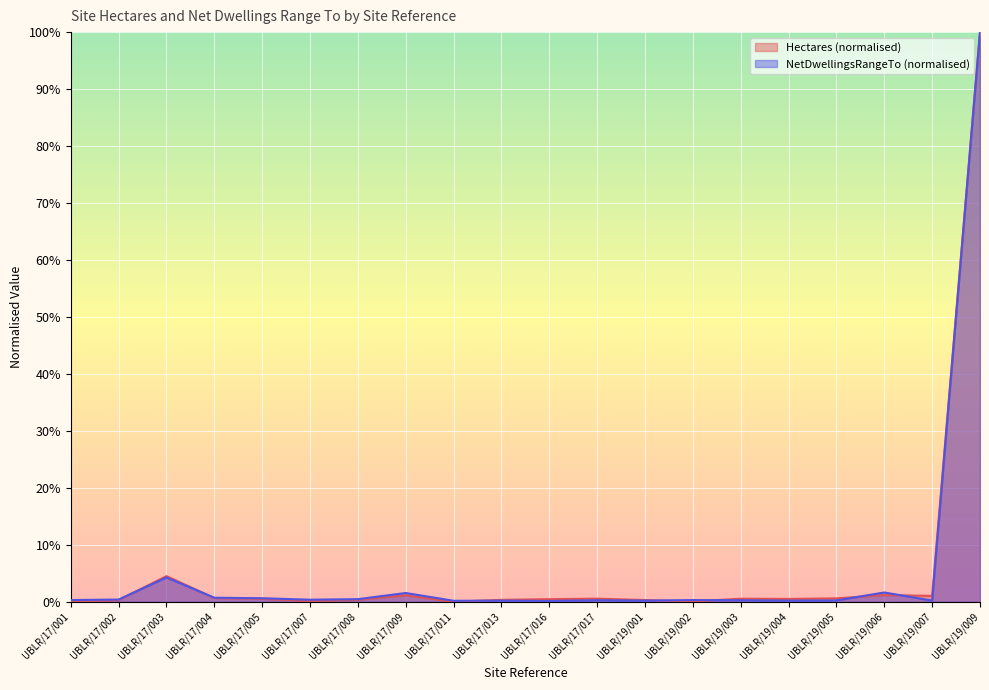

Reading left to right, extract all data points from this chart.

Hectares: 0.0	0.0	0.0	0.0	0.0	0.0	0.0	0.0	0.0	0.0	0.0	0.0	0.0	0.0	0.0	0.0	0.0	0.0	0.0	1.0
NetDwellingsRangeTo: 0.0	0.0	0.0	0.0	0.0	0.0	0.0	0.0	0.0	0.0	0.0	0.0	0.0	0.0	0.0	0.0	0.0	0.0	0.0	1.0